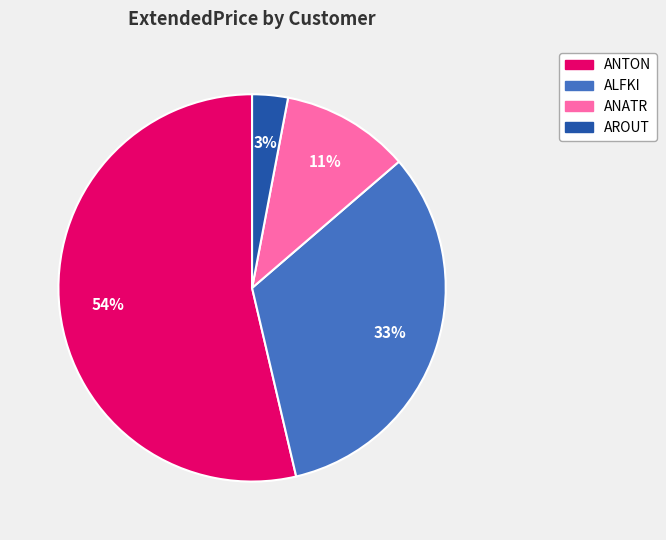

To the nearest percent, what is the average slice percentage?

25%